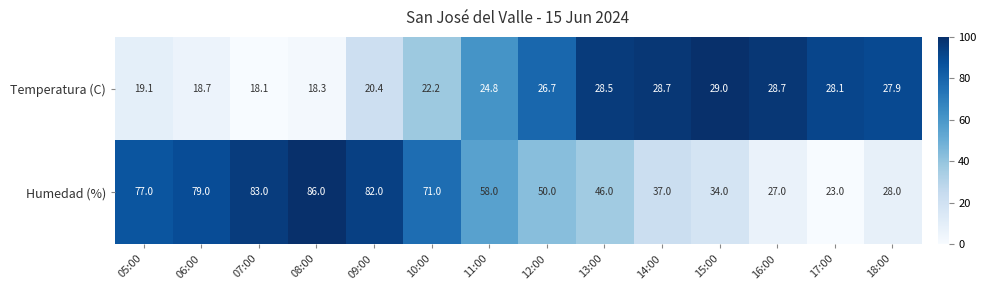

The Humedad (%) series shows 37.2 at 10:00. True or false?

False